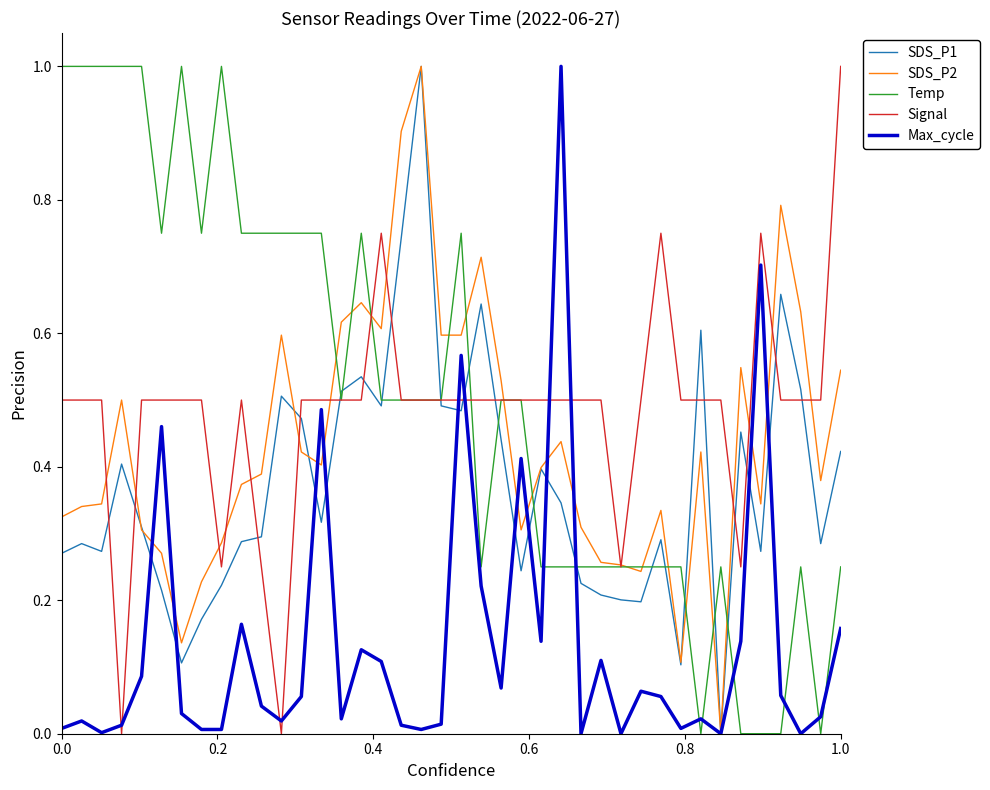

Which series has the largest total across all categories?

Temp